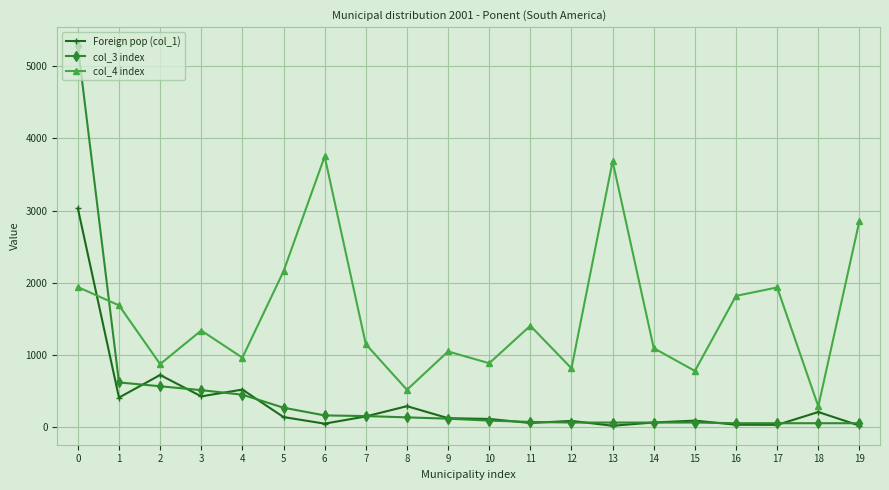

Is the value of col_4 index at 1 greater than the value of col_3 index at 10?

Yes